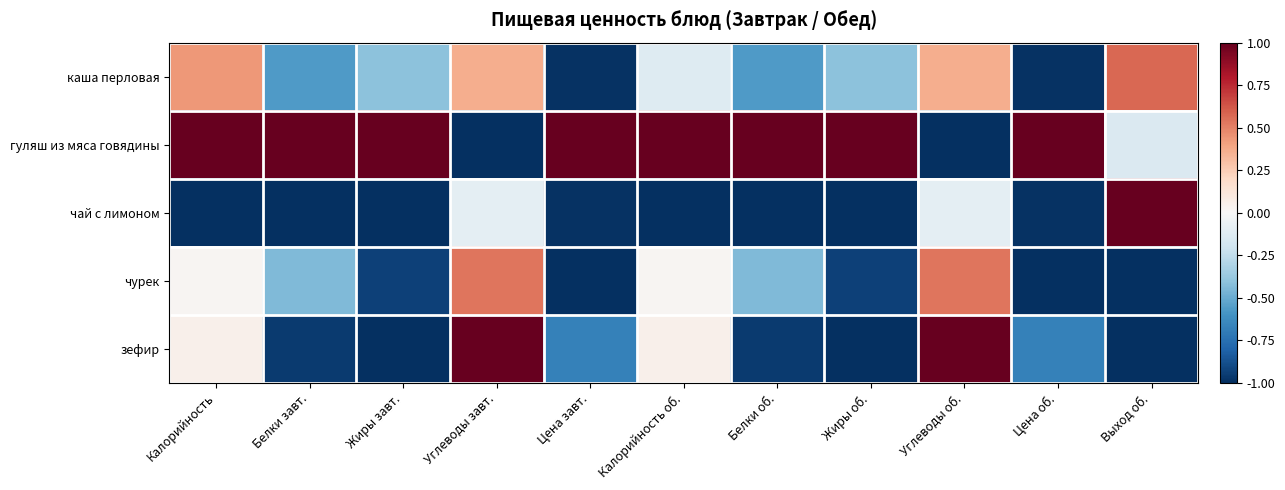

At which category is the sum across all series the highest?

Углеводы завт.